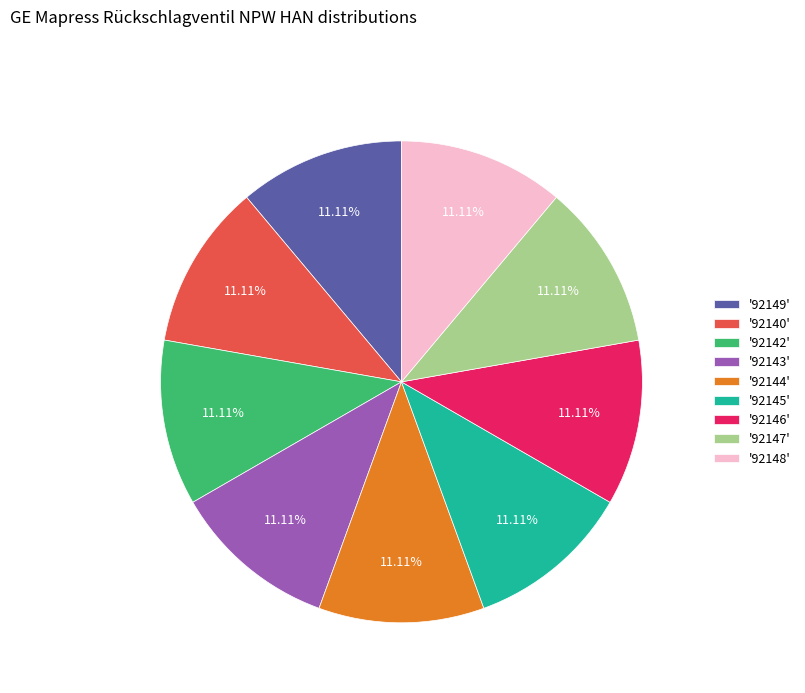

Approximately how many times larger is the value at '92149' compared to '92142'?

1.0